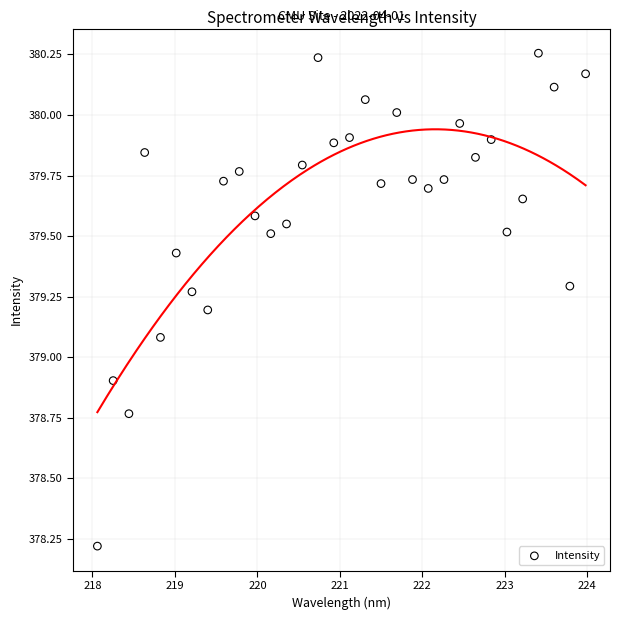

What is the range of X values (max minus min)?

5.9